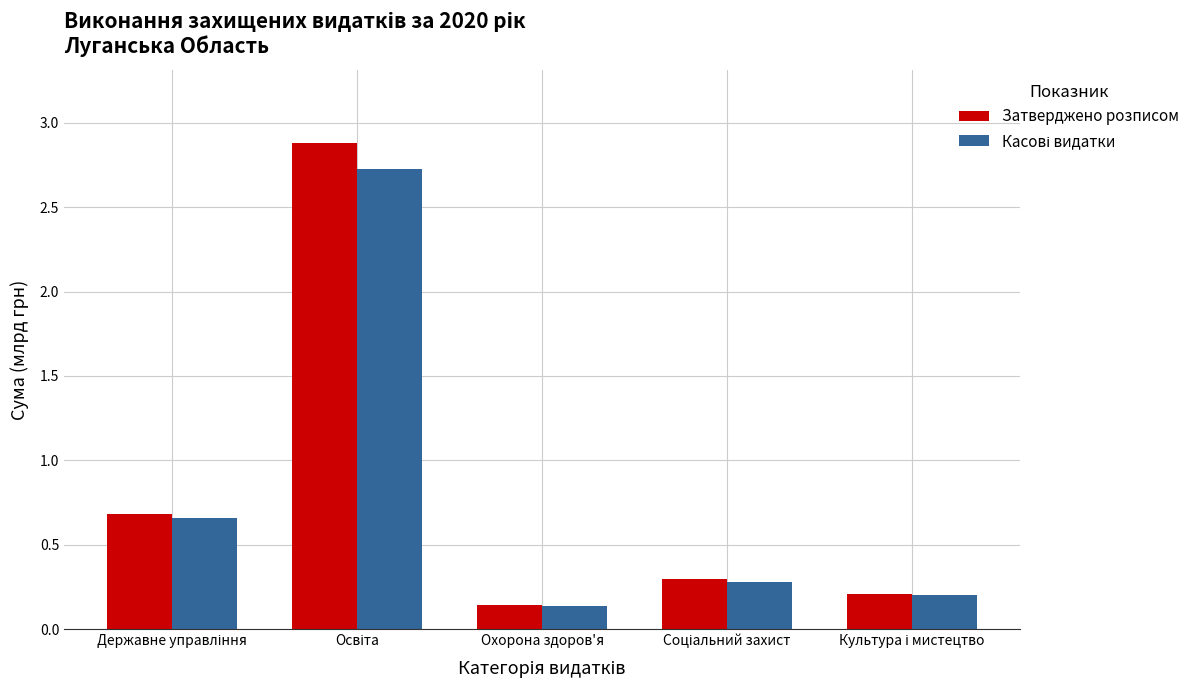

What is the difference between the maximum and minimum values in the Затверджено розписом series?

2.7